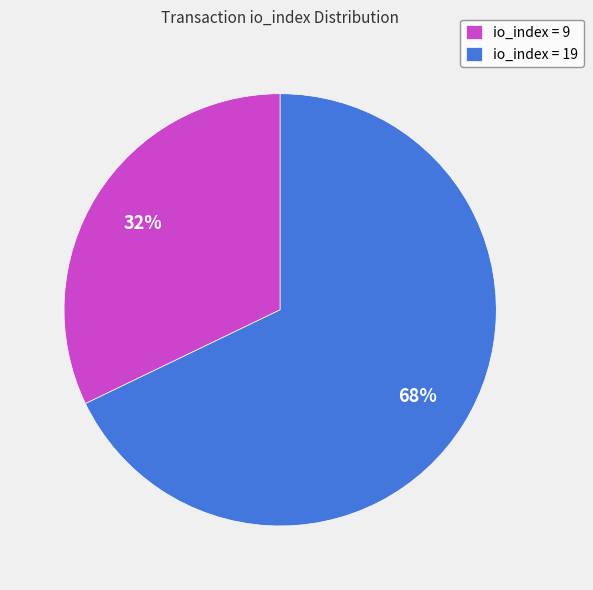

Is it true that io_index = 19 is 68% of the pie?

True